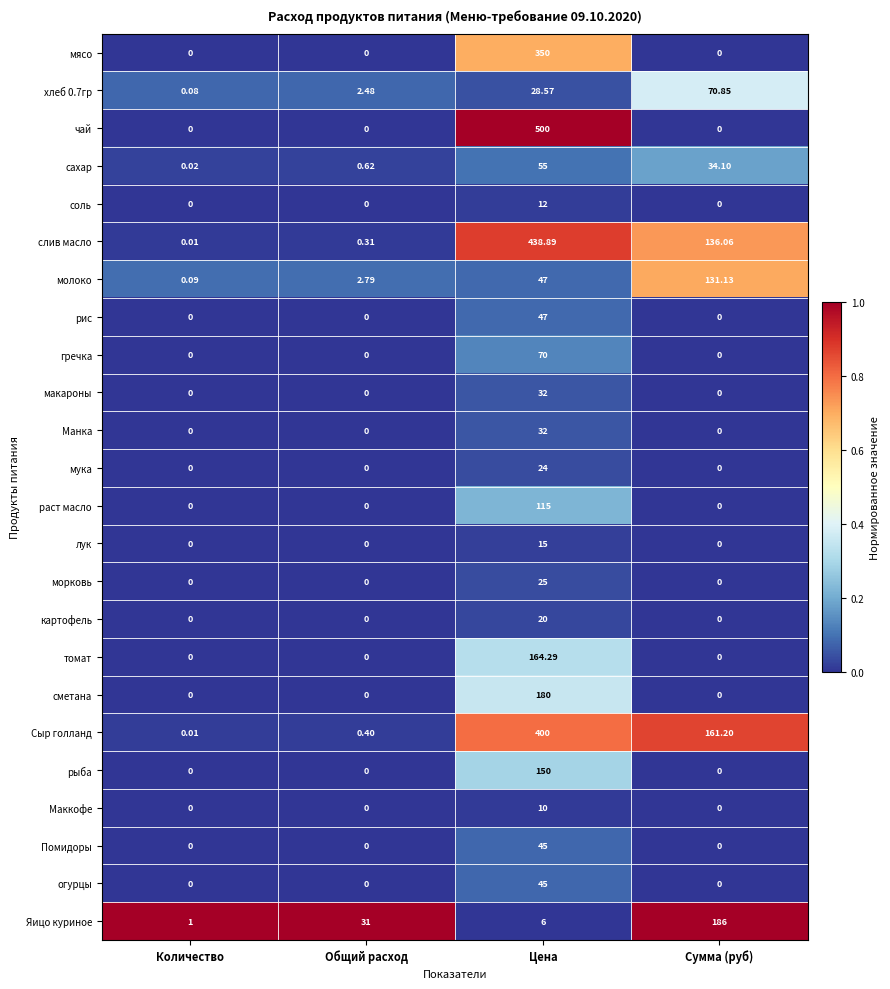

Rank the categories by молоко value from lowest to highest.

Количество, Общий расход, Цена, Сумма (руб)